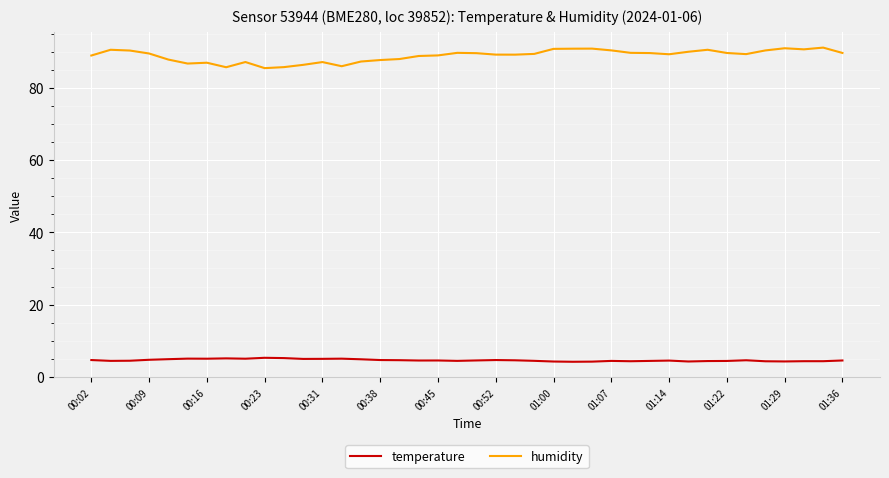

True or false: temperature and humidity intersect in this chart.

False